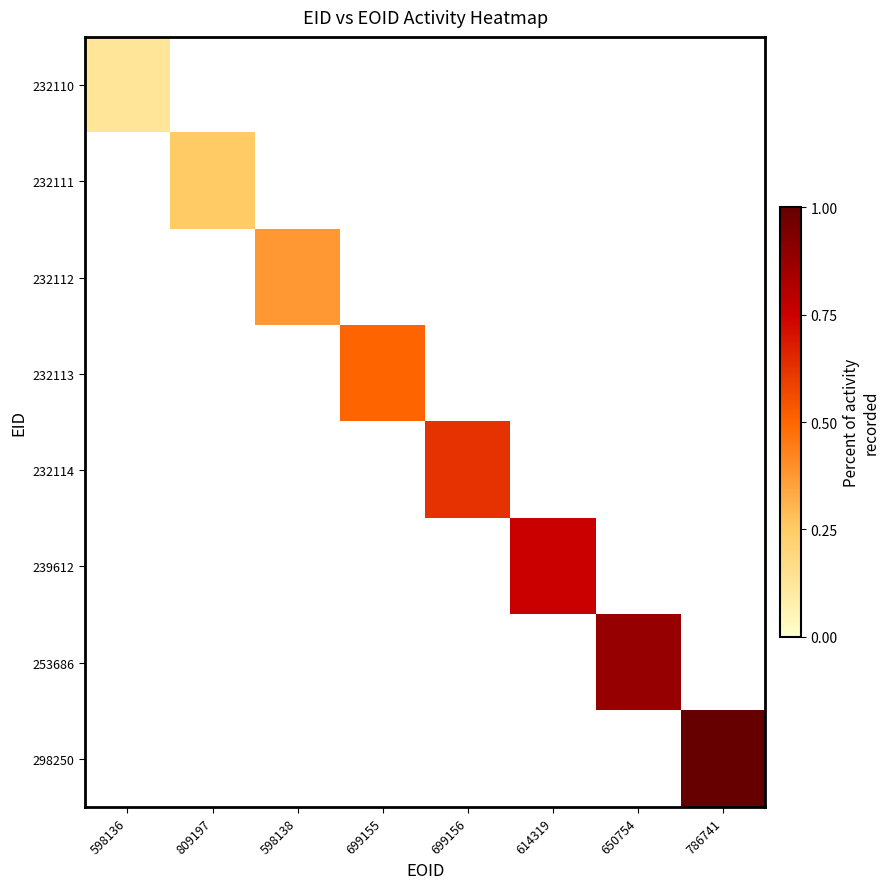

Which has a higher value, 809197 or 699156?

699156